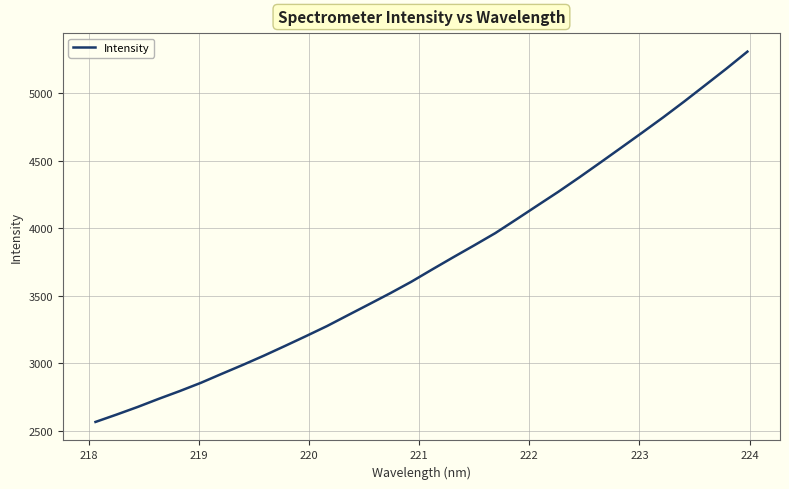

What is the maximum value shown in the chart?

5309.2